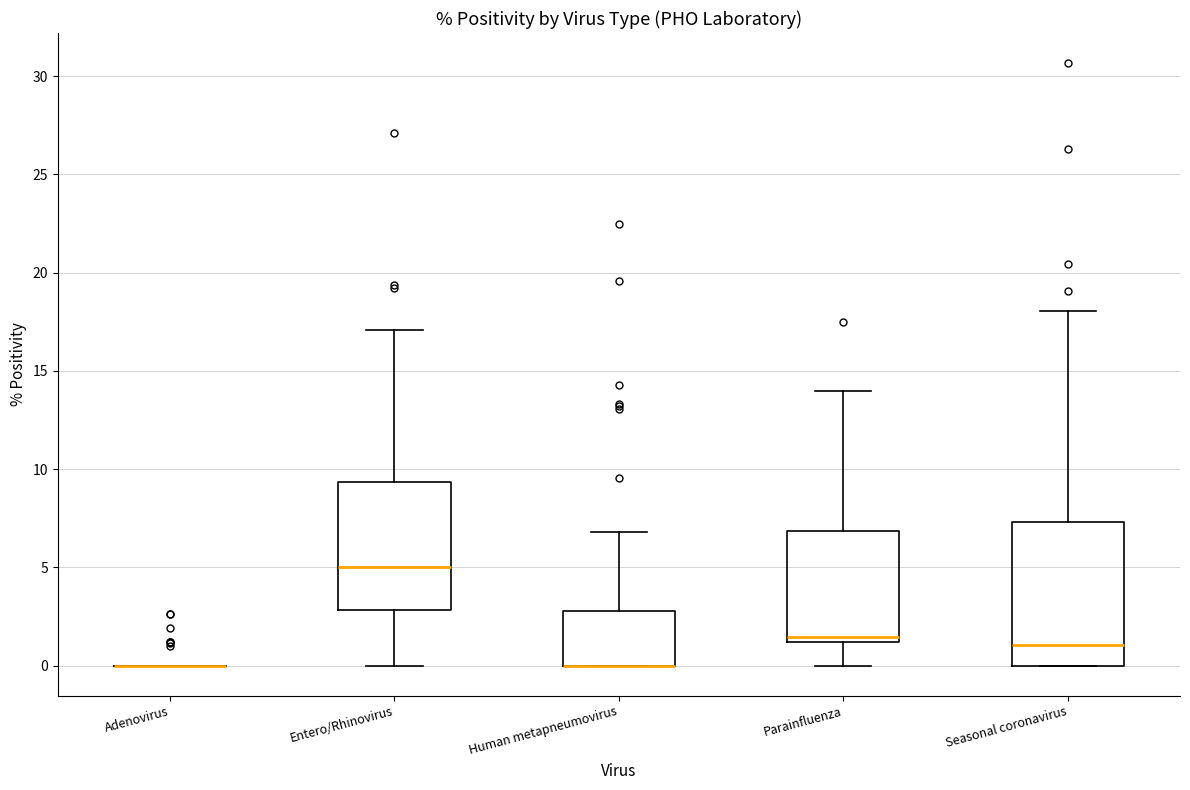

Reading left to right, transcribe this box plot: for each box, give where its median line is, the range the box spans, and where its two whiskers end, as read against the y-axis. The values are not printed on the chart, so give them approximately, as read against the axis.

Adenovirus: box collapsed to a line at 0.0, whiskers 0.0 to 0.0
Entero/Rhinovirus: median 5.0, box 3.0 to 9.5, whiskers 0.0 to 17.0
Human metapneumovirus: median 0.0 (drawn on the box's lower edge), box 0.0 to 3.0, whiskers 0.0 to 7.0
Parainfluenza: median 1.5, box 1.0 to 7.0, whiskers 0.0 to 14.0
Seasonal coronavirus: median 1.0, box 0.0 to 7.5, whiskers 0.0 to 18.0